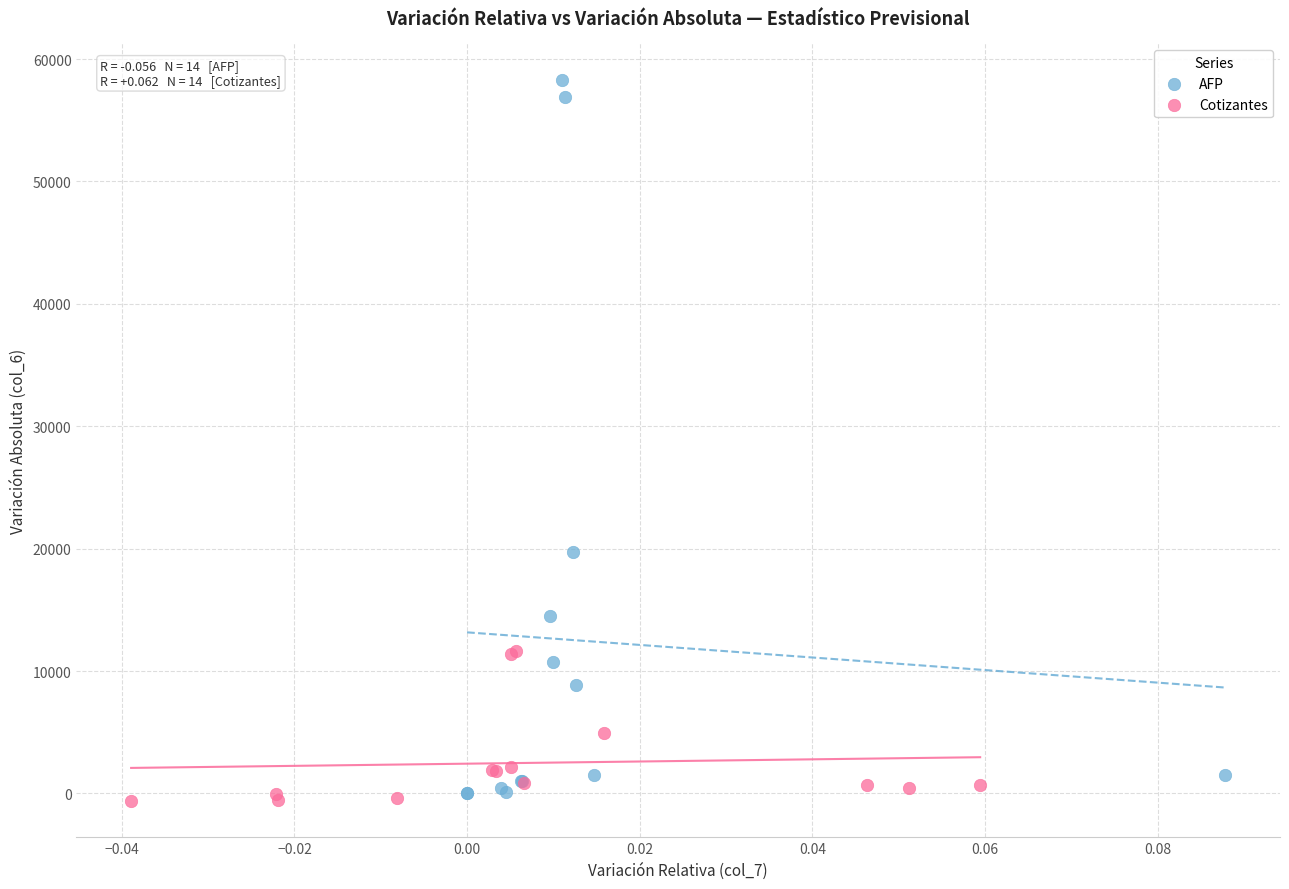

Which series contains the lowest Y value?

Cotizantes